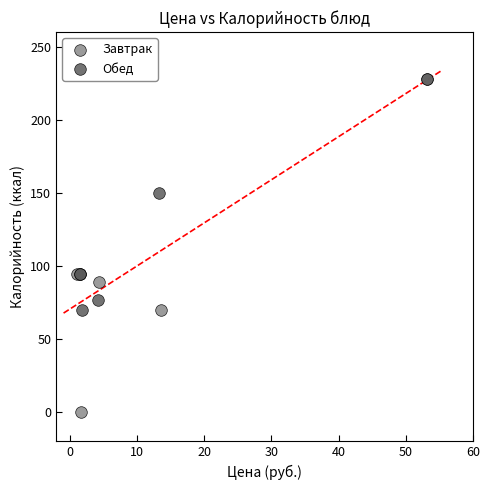

Which series has the largest Y range (max minus min)?

Завтрак